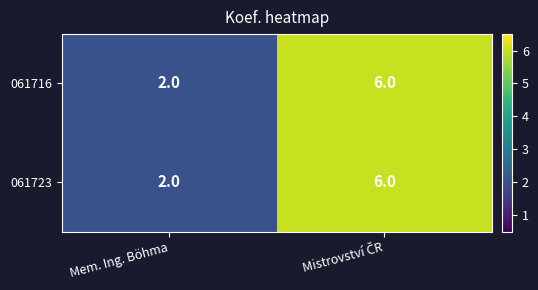

Reading left to right, extract all data points from this chart.

061716: 2	6
061723: 2	6